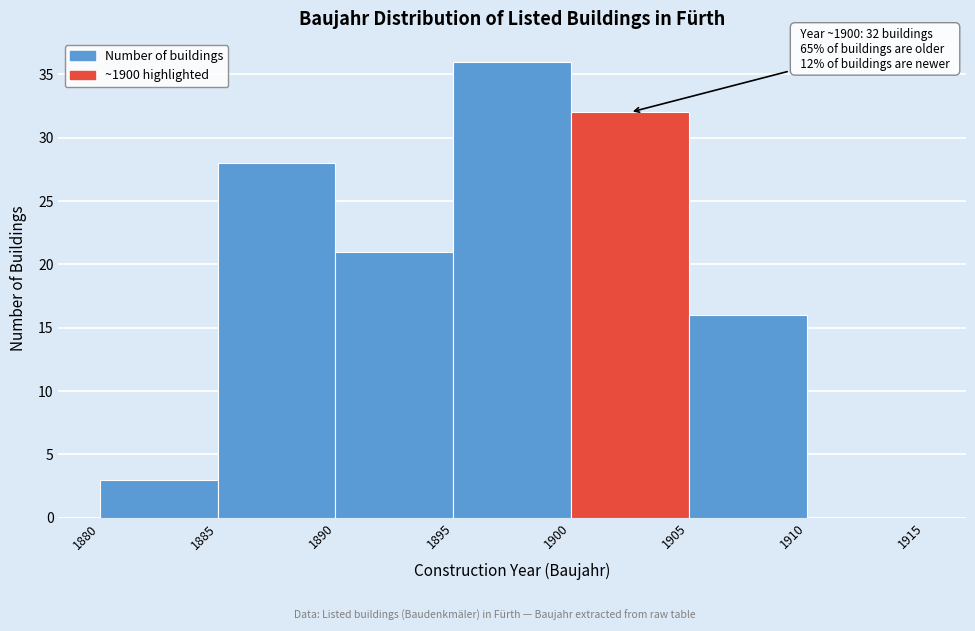

Which range on the x-axis has the tallest bar?

1895 to 1900